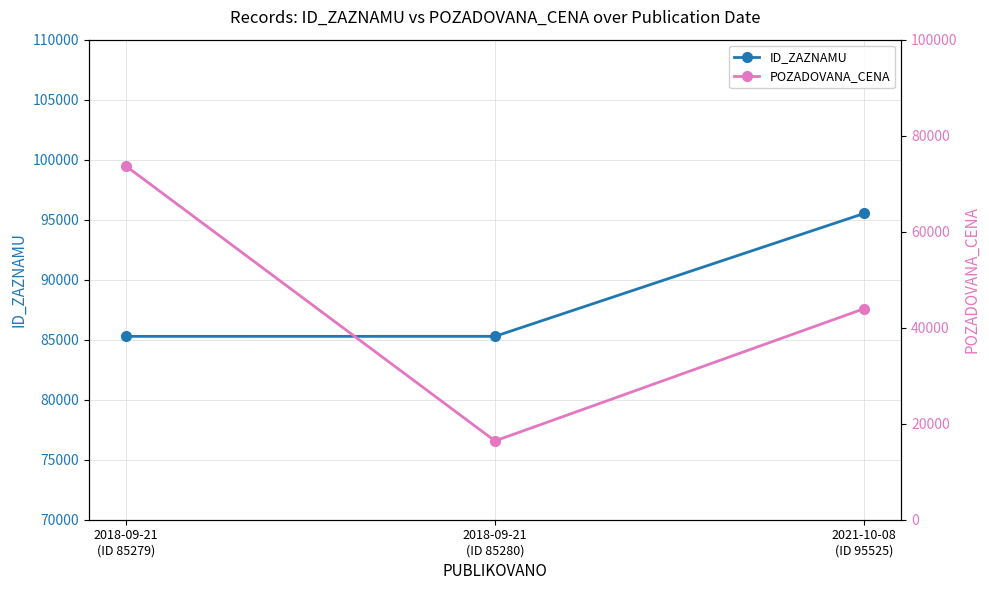

At which category does the chart reach its minimum across all series?

2018-09-21
(ID 85280)